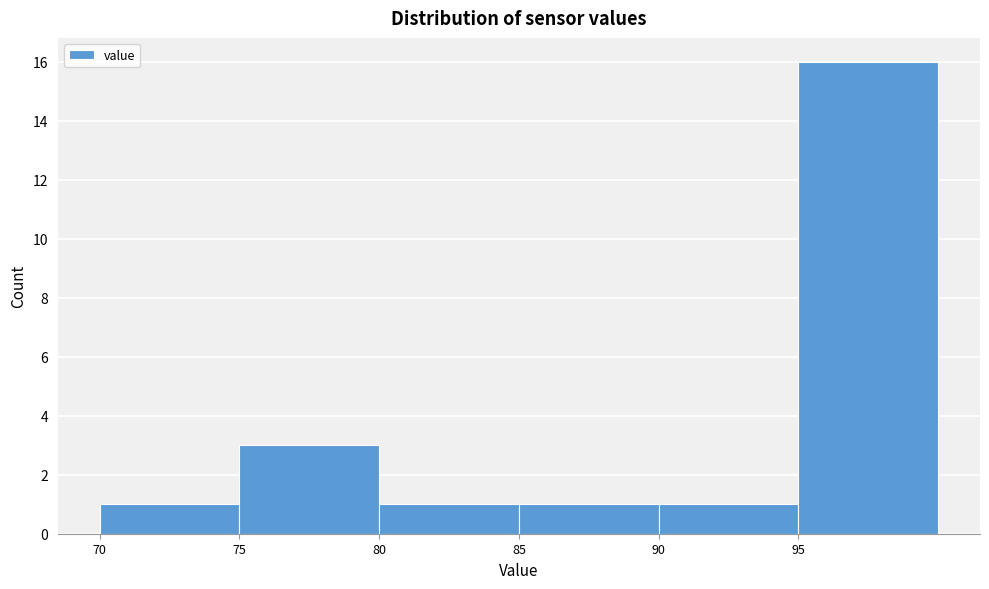

Reading left to right, list every bar in this chart as the range it spans on the x-axis followed by its height. The values are not printed on the chart, so give them approximately, as read against the axis.

70 to 75: 1
75 to 80: 3
80 to 85: 1
85 to 90: 1
90 to 95: 1
95 to 100: 16